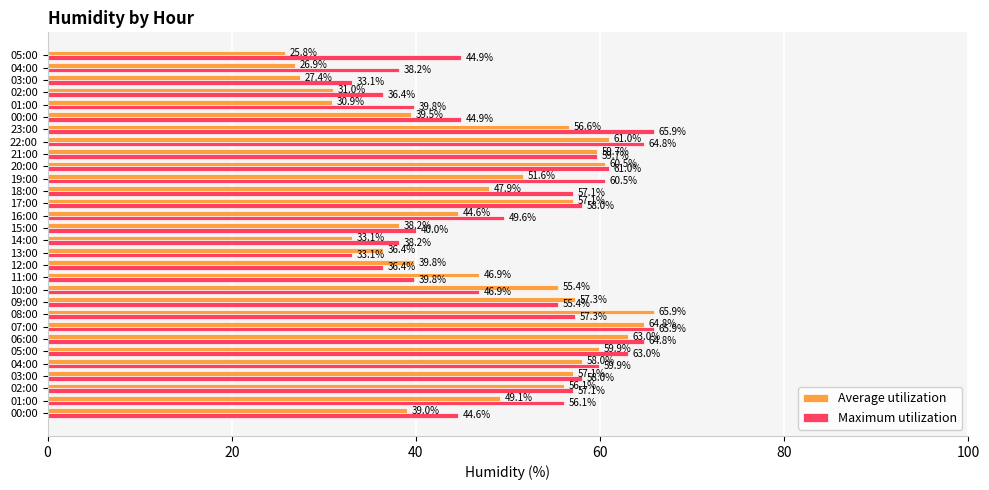

How many data points in Average utilization are less than 51?

15